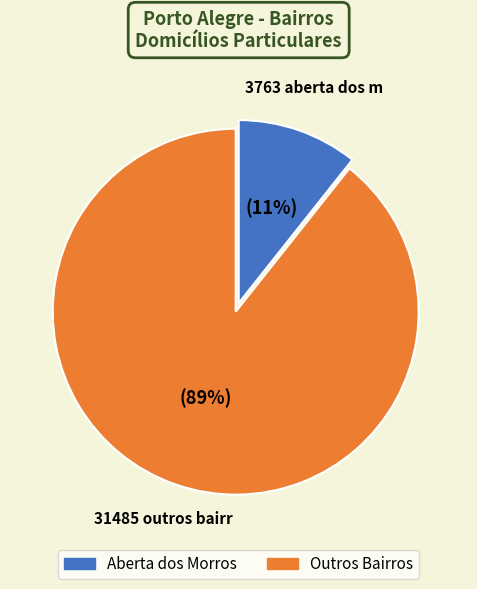

Is there a majority slice in this chart?

Yes